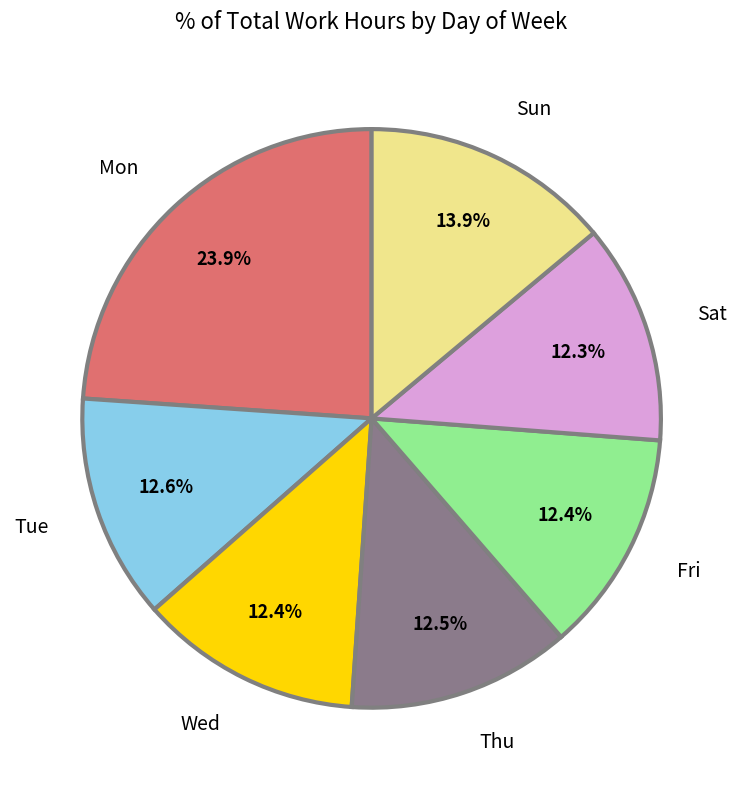

Count the number of slices in the pie.

7